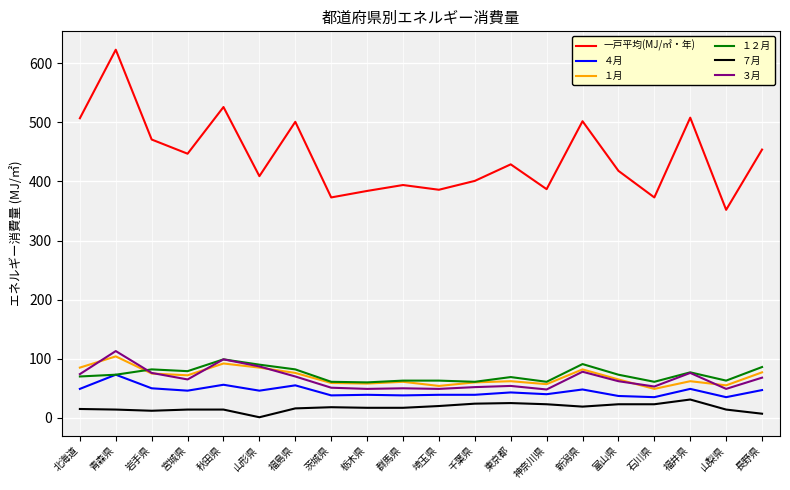

Which series has the largest total across all categories?

一戸平均(MJ/㎡・年)